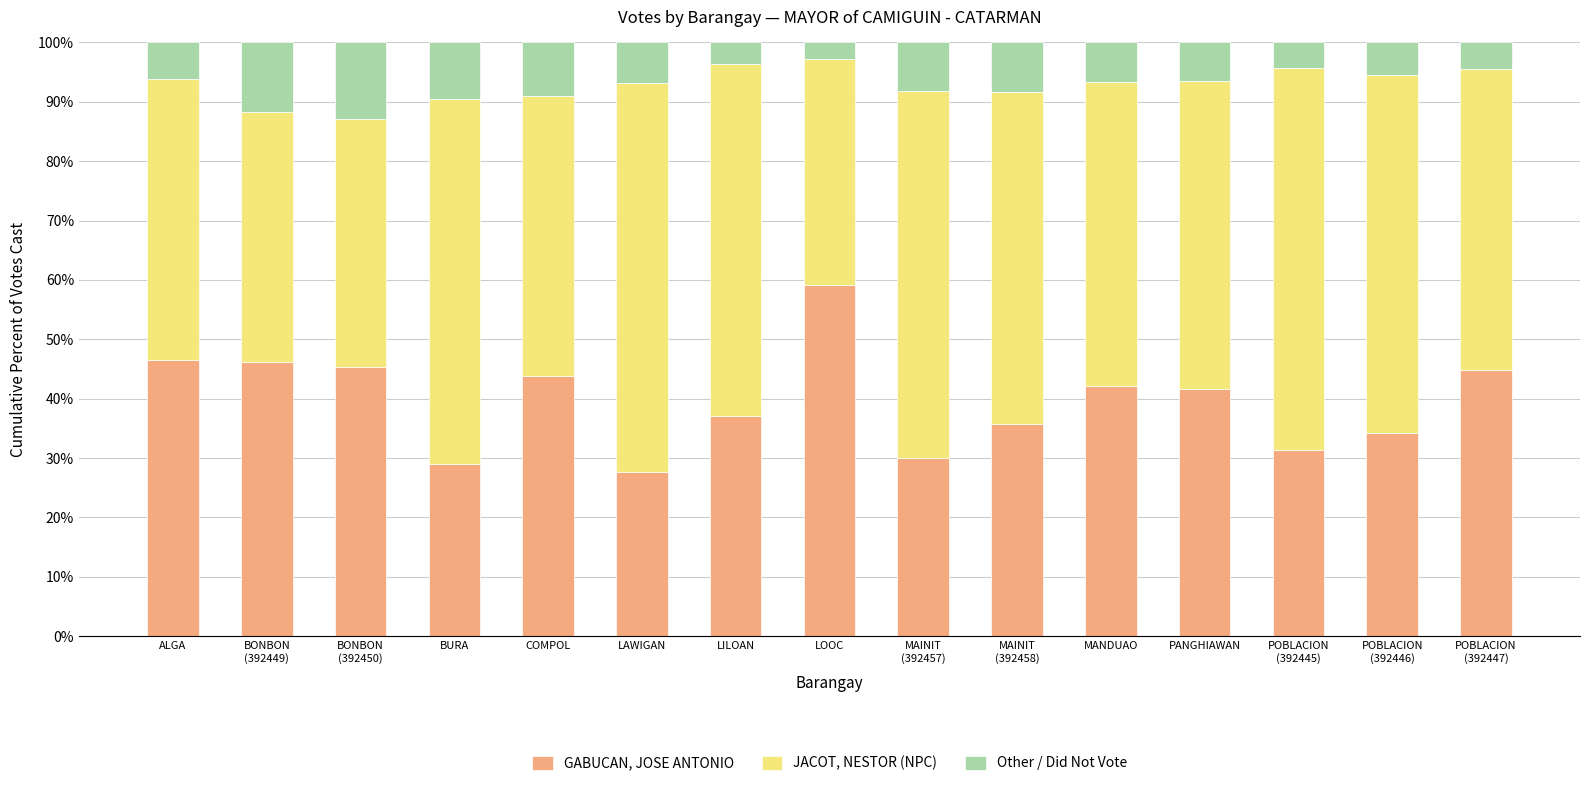

Are the bars horizontal?

No